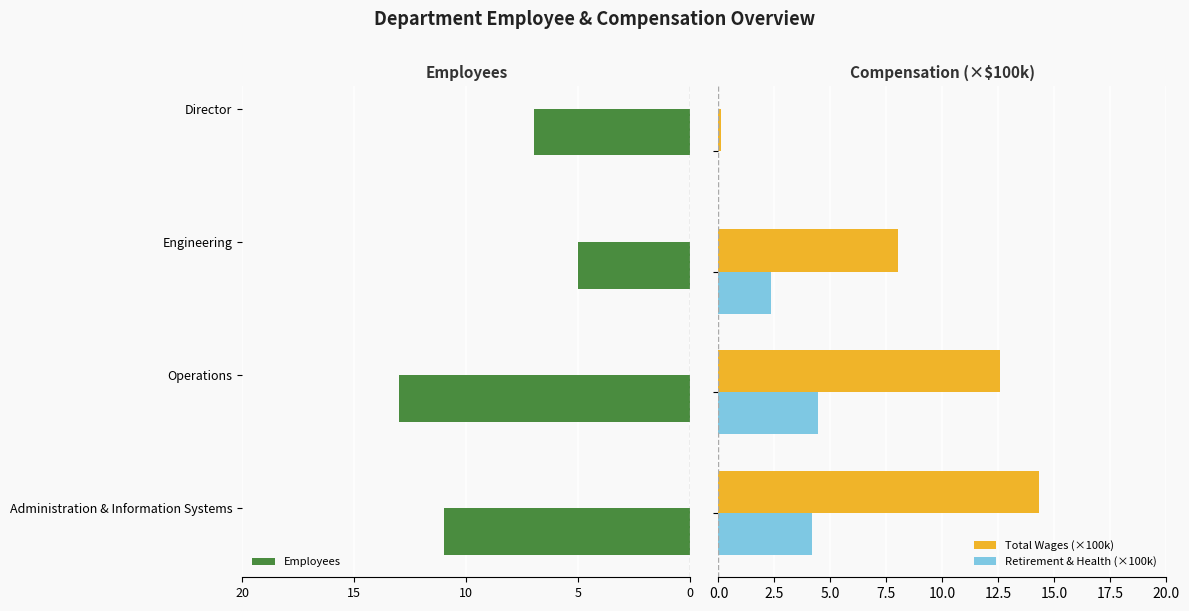

What value does the Total Wages (×100k) series have at 10?

8.0